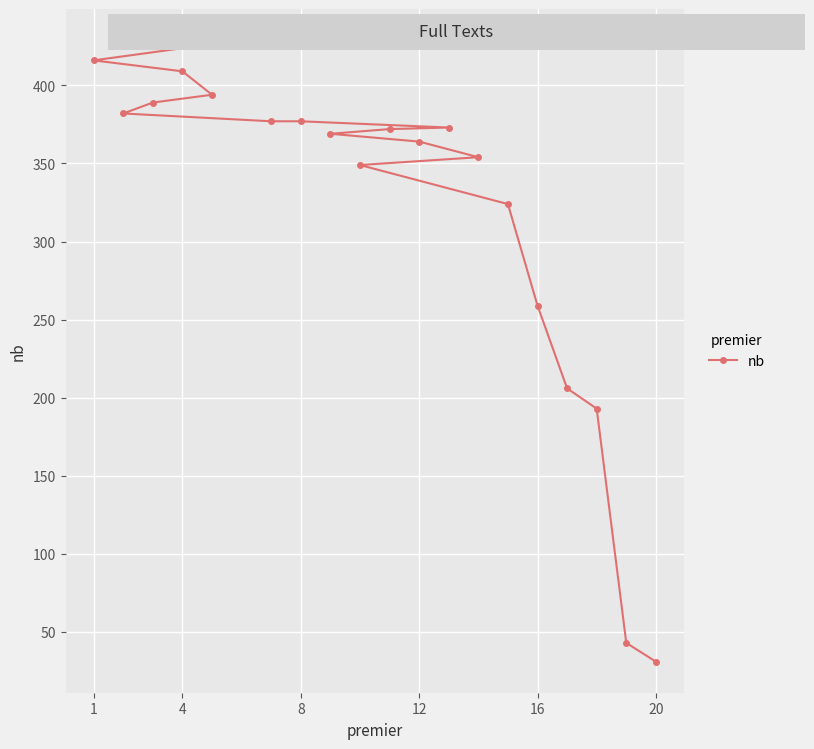

What is the difference between the second highest and second lowest values?

373